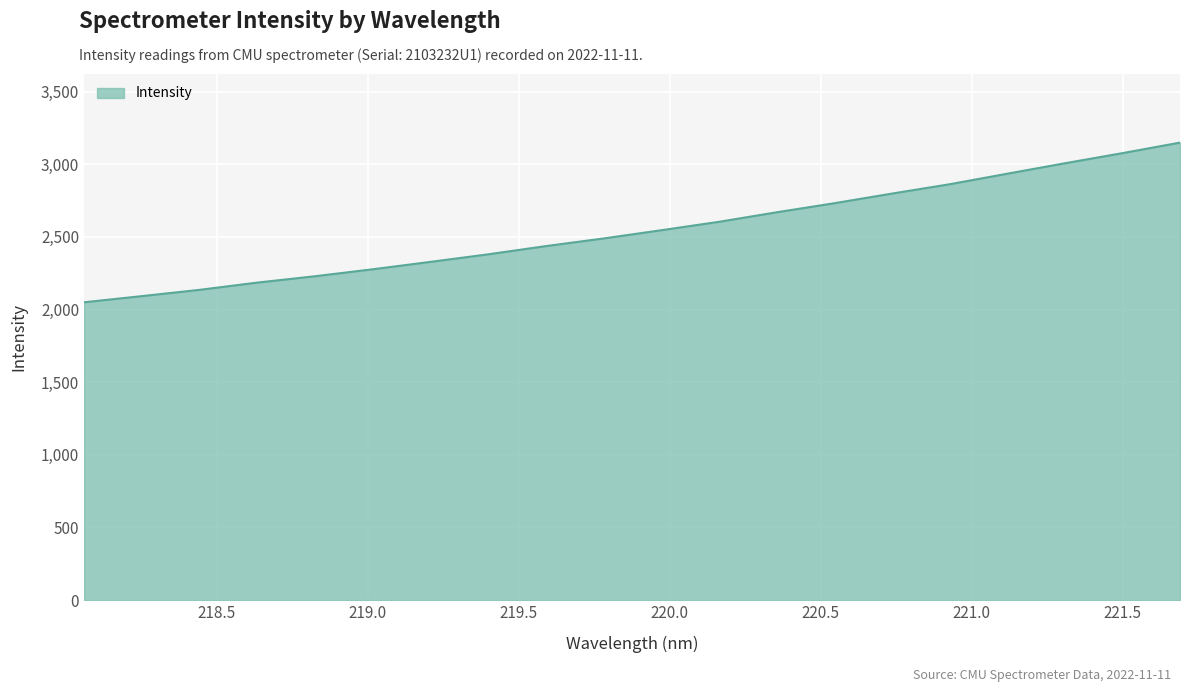

What is the minimum value shown in the chart?

2050.0